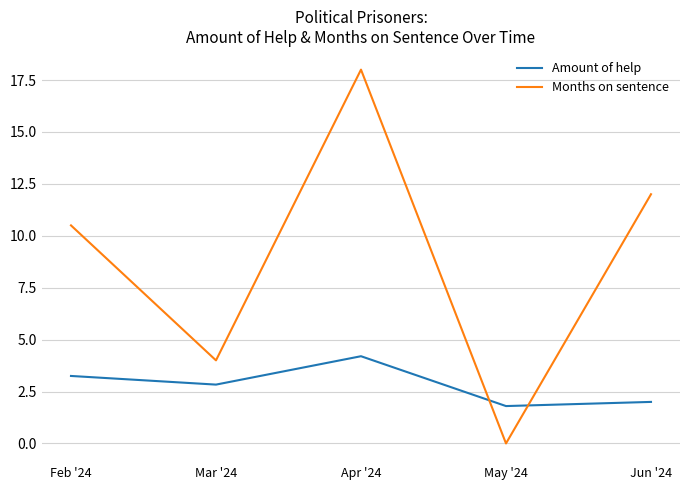

What position from the left is Feb '24?

1